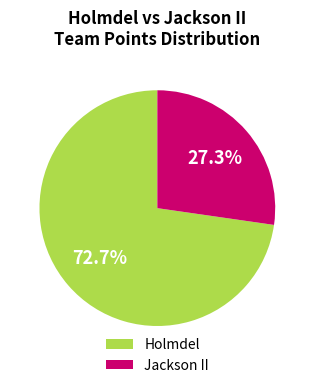

What is the ratio of the value at Jackson II to the value at Holmdel?

0.4